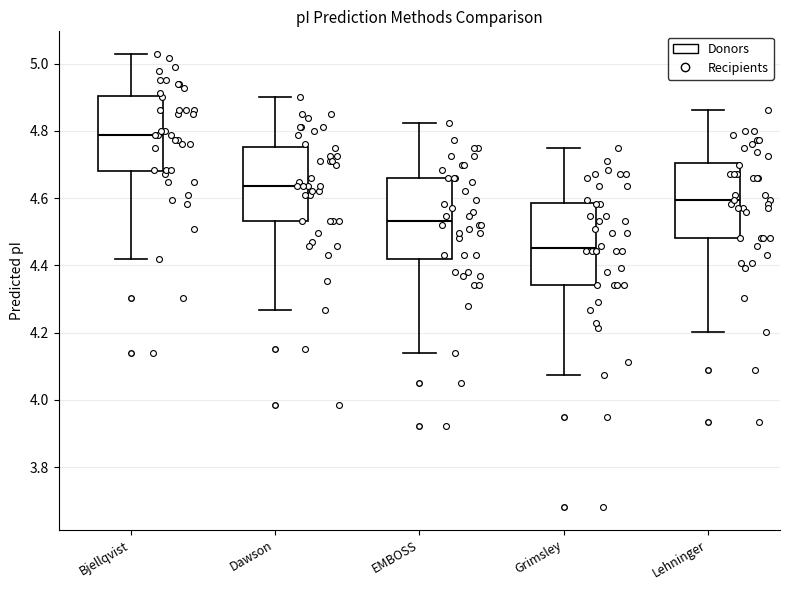

Which box has the lowest median line?

Grimsley